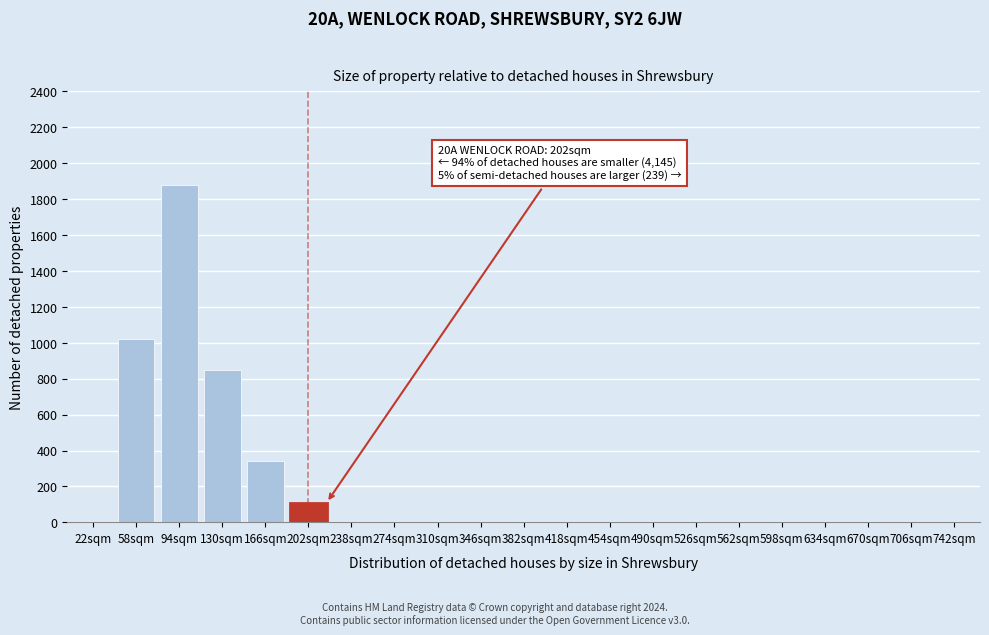

Reading left to right, list all the values displayed in this chart.

22sqm=0	58sqm=1020	94sqm=1880	130sqm=850	166sqm=340	202sqm=110	238sqm=0	274sqm=0	310sqm=0	346sqm=0	382sqm=0	418sqm=0	454sqm=0	490sqm=0	526sqm=0	562sqm=0	598sqm=0	634sqm=0	670sqm=0	706sqm=0	742sqm=0